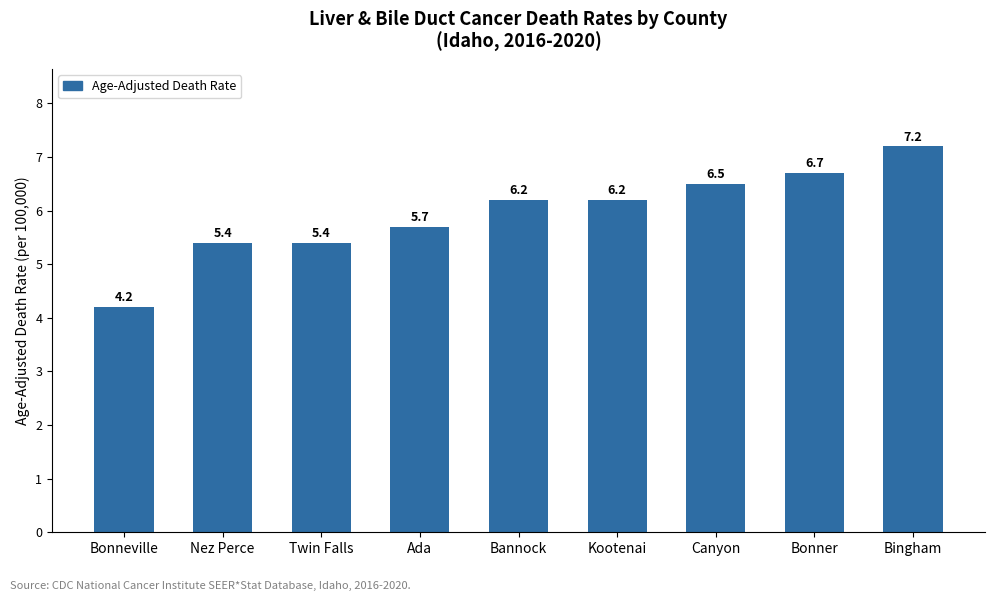

Reading left to right, what are all the values shown in this chart?

4.2	5.4	5.4	5.7	6.2	6.2	6.5	6.7	7.2